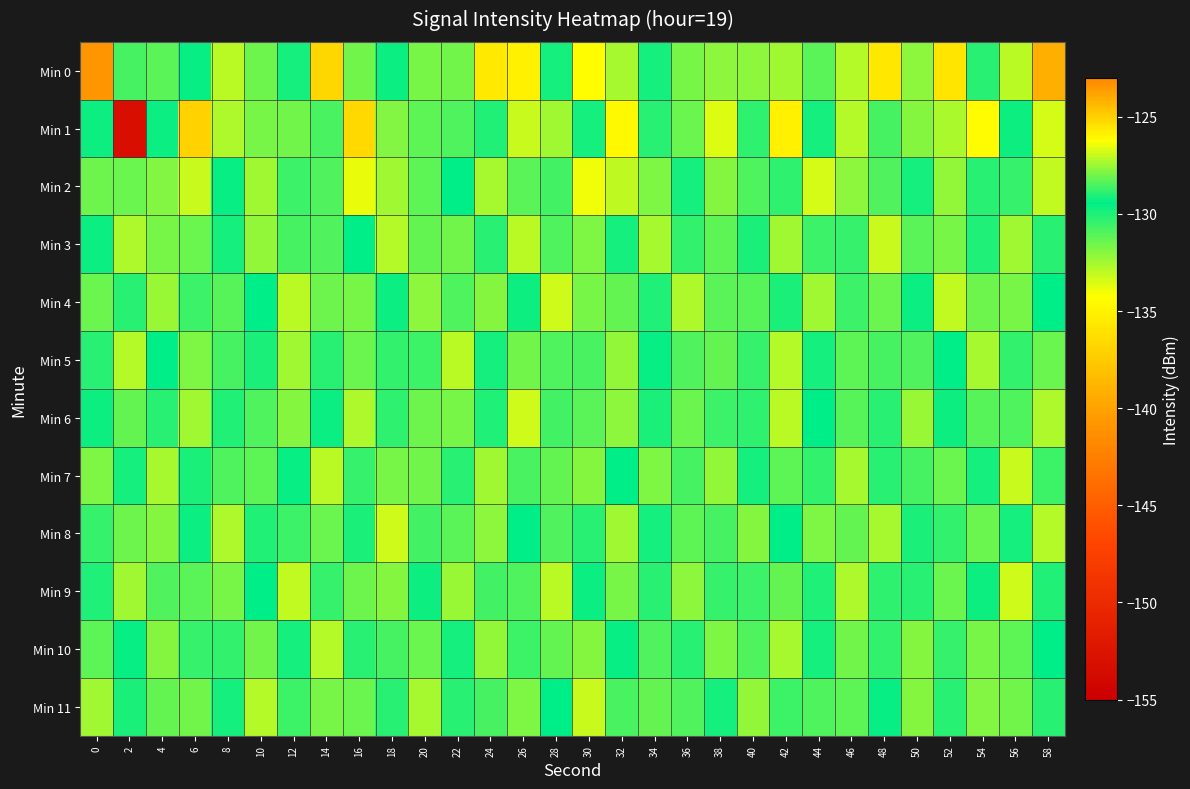

Which series changed the most between 20 and 38?

Min 1